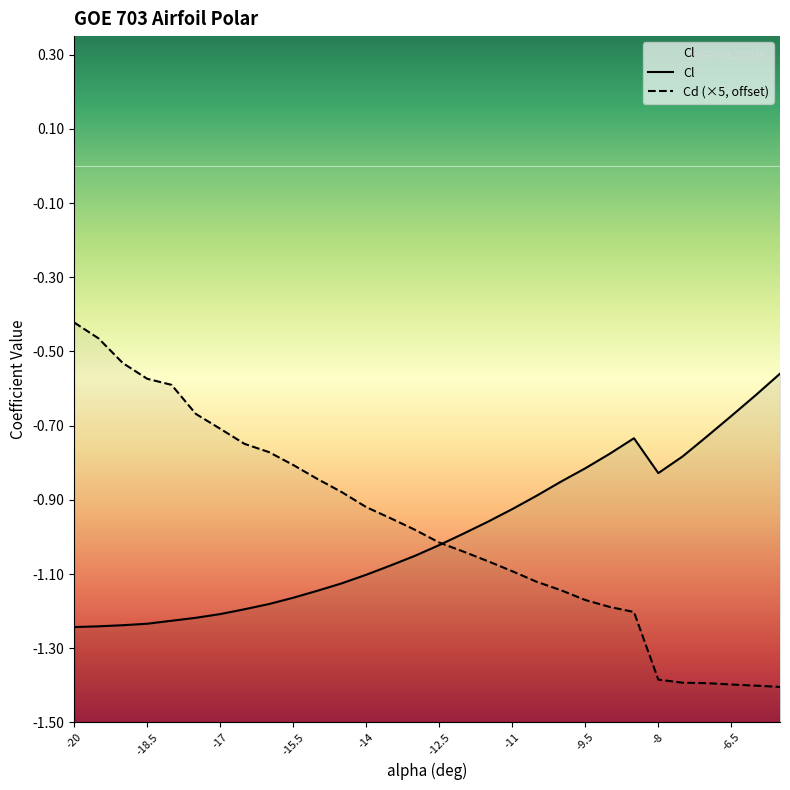

Between which two adjacent categories do Cl and Cd first intersect?

-12.5 and -12